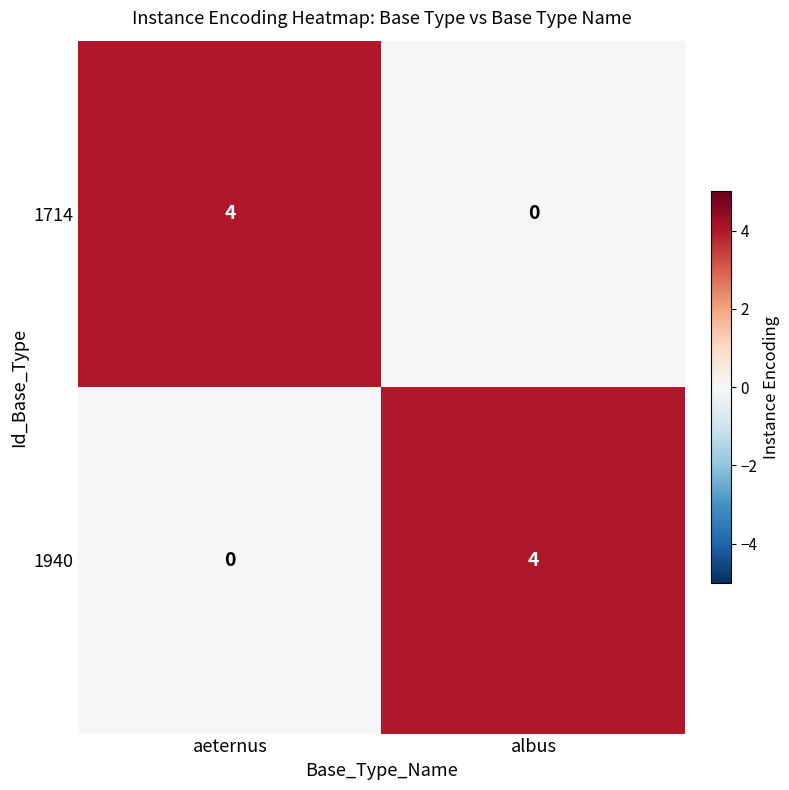

Count the number of data series in this chart.

2